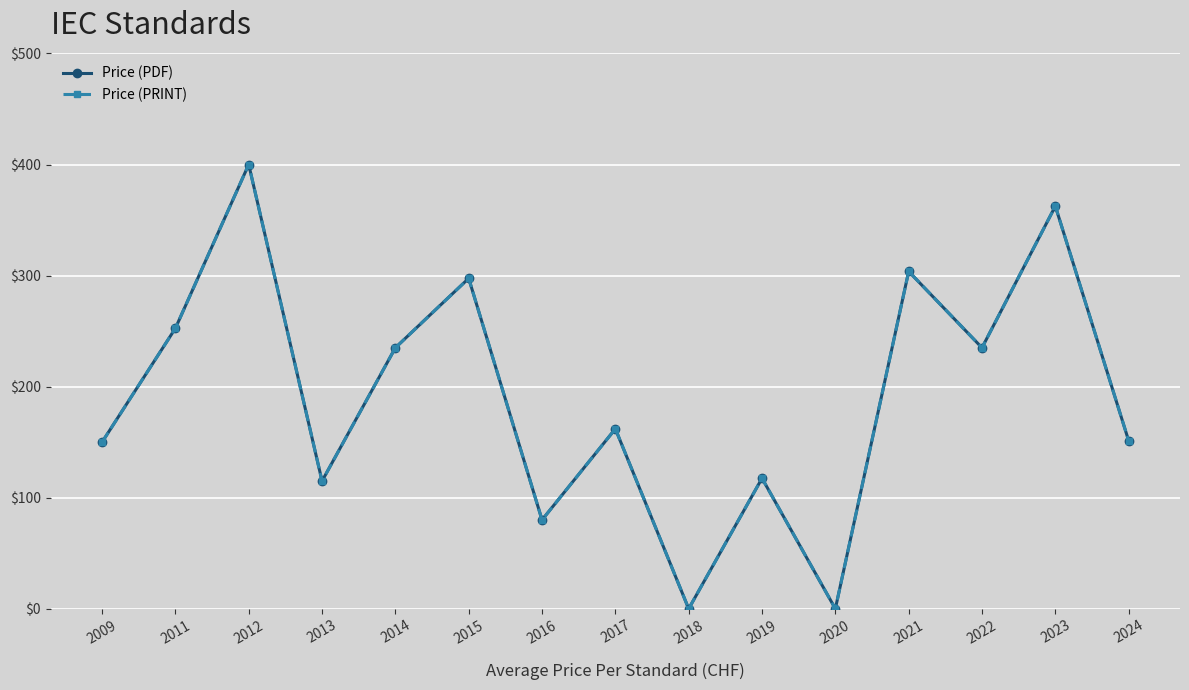

What is the sum of all Price (PRINT) values?

2862.0